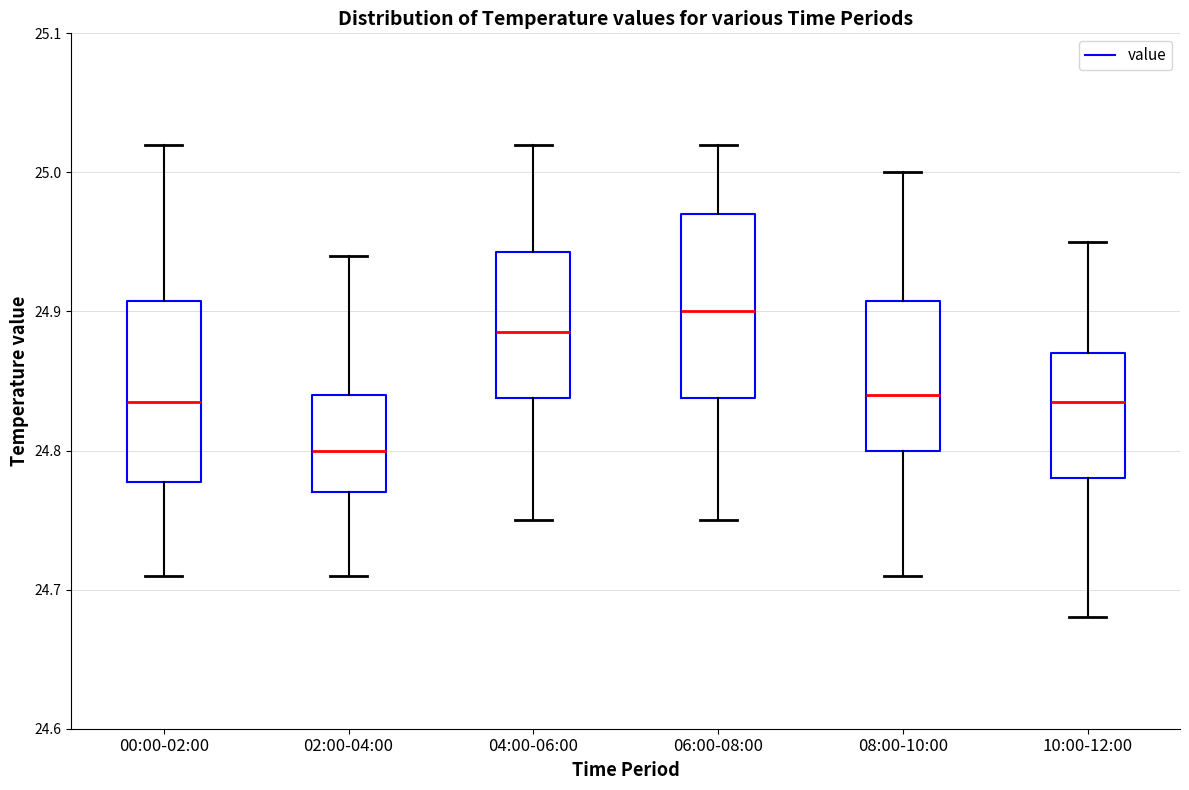

Which box's median line is the lowest?

02:00-04:00